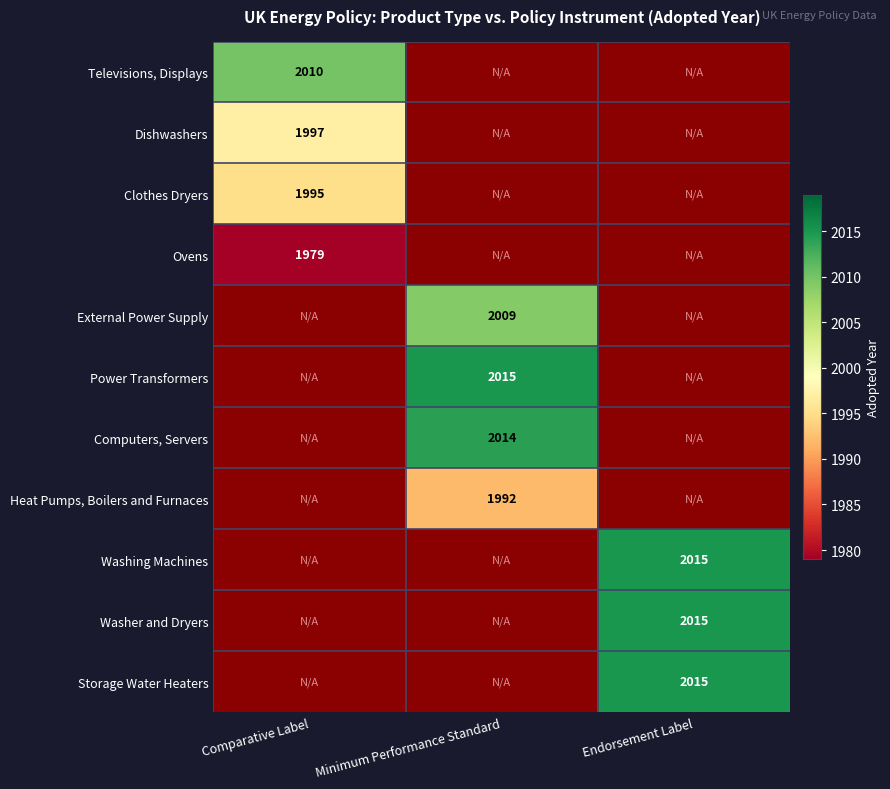

The Televisions, Displays series shows 2010 at Comparative Label. True or false?

True